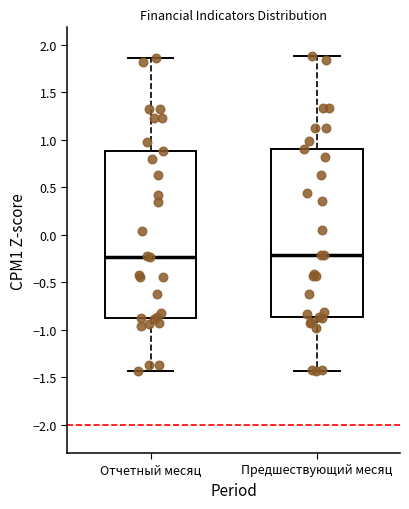

Reading left to right, transcribe this box plot: for each box, give where its median line is, the range the box spans, and where its two whiskers end, as read against the y-axis. The values are not printed on the chart, so give them approximately, as read against the axis.

Отчетный месяц: median -0.25, box -0.90 to 0.90, whiskers -1.45 to 1.85
Предшествующий месяц: median -0.20, box -0.85 to 0.90, whiskers -1.45 to 1.90